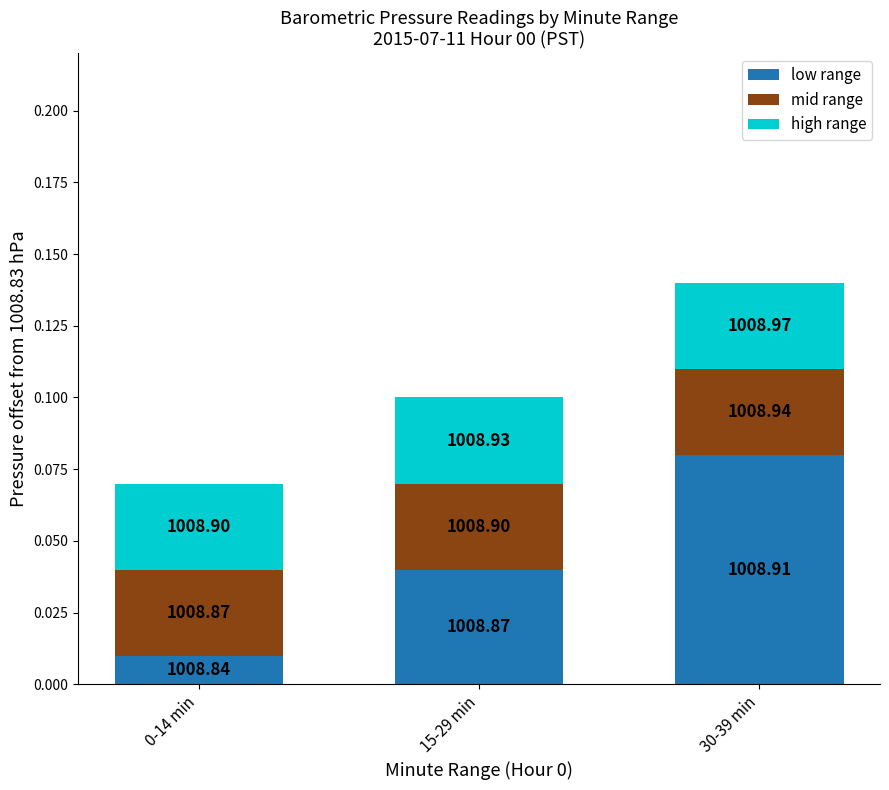

Does the chart contain stacked bars?

Yes